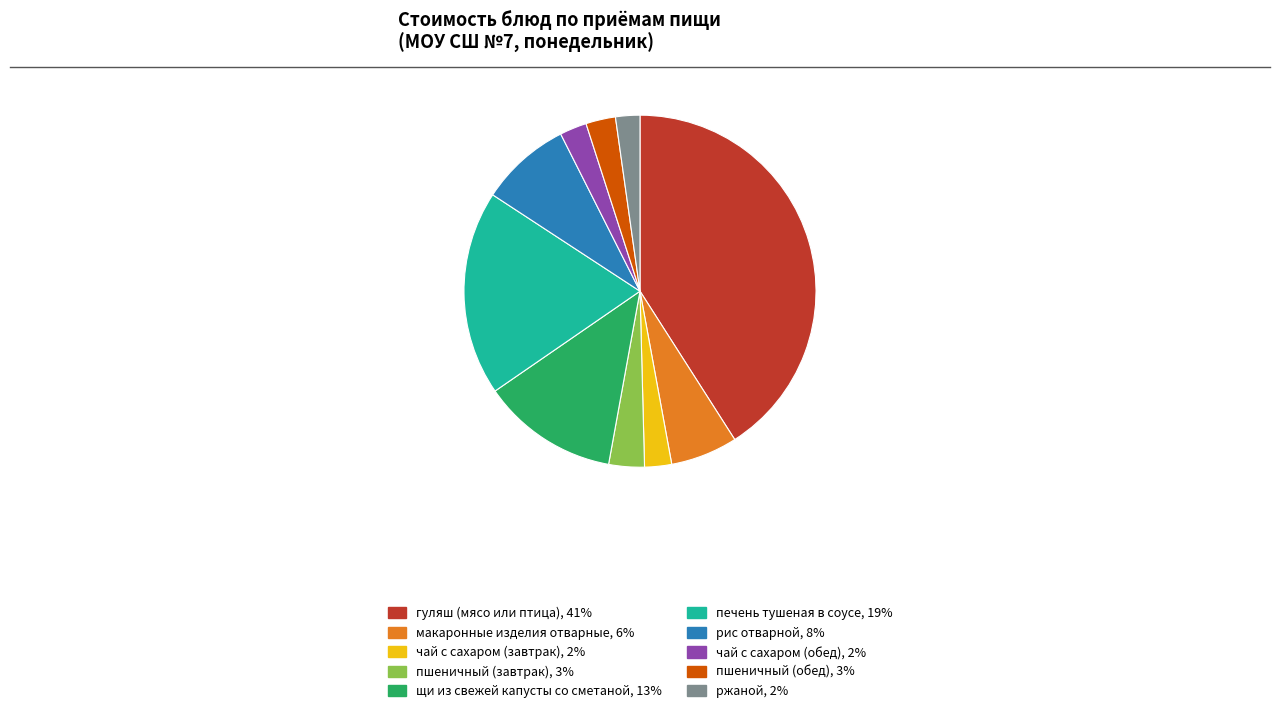

Is there a majority slice in this chart?

No